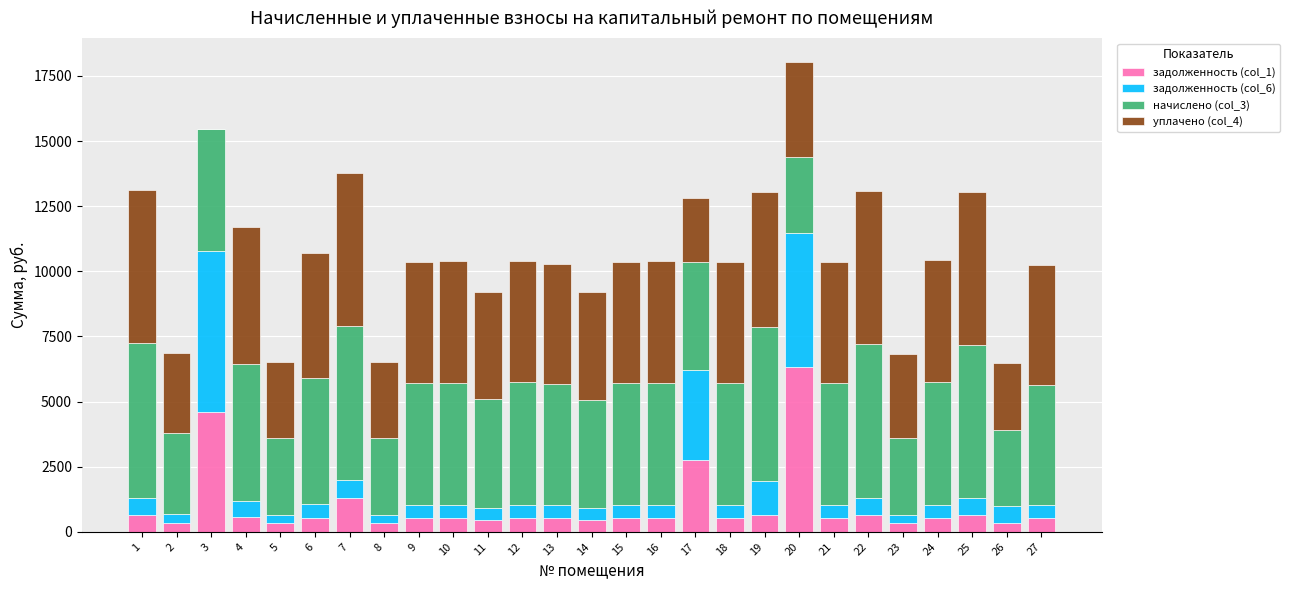

At which category is the sum across all series the highest?

20